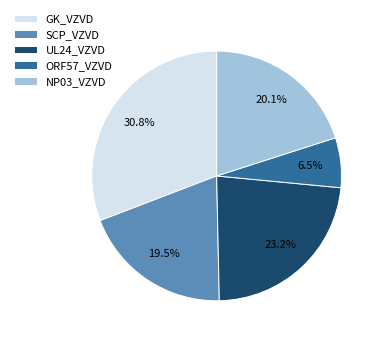

Is it true that GK_VZVD is 31% of the pie?

True